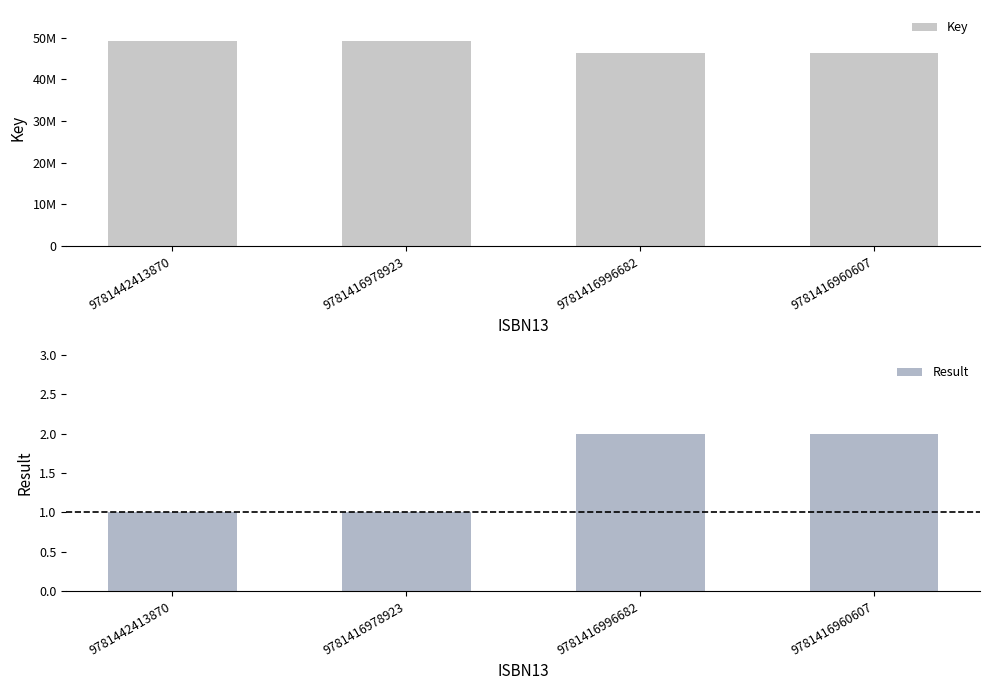

What is the approximate value of Key at 9781416996682, to the nearest 100?

46306200